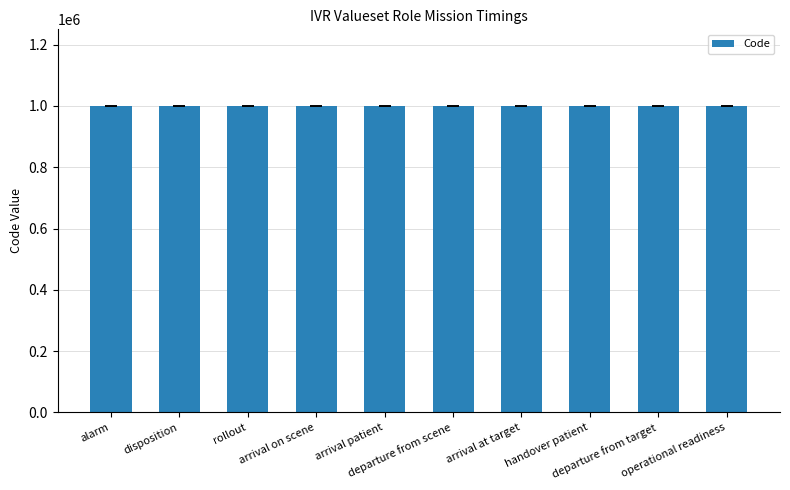

What is the smallest value displayed?

1000033